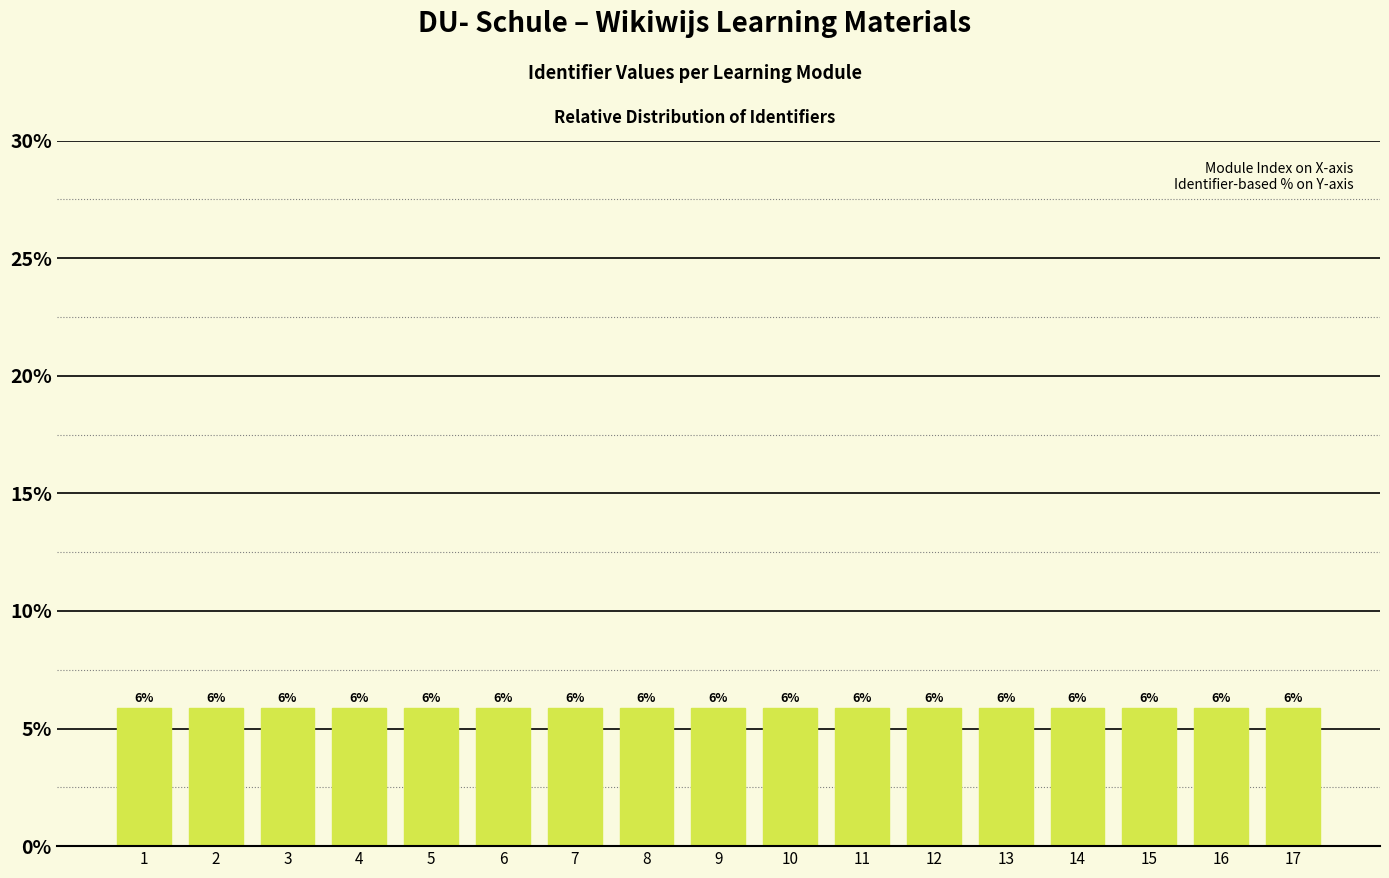

What is the value of the 12th bar from the left?

5.9